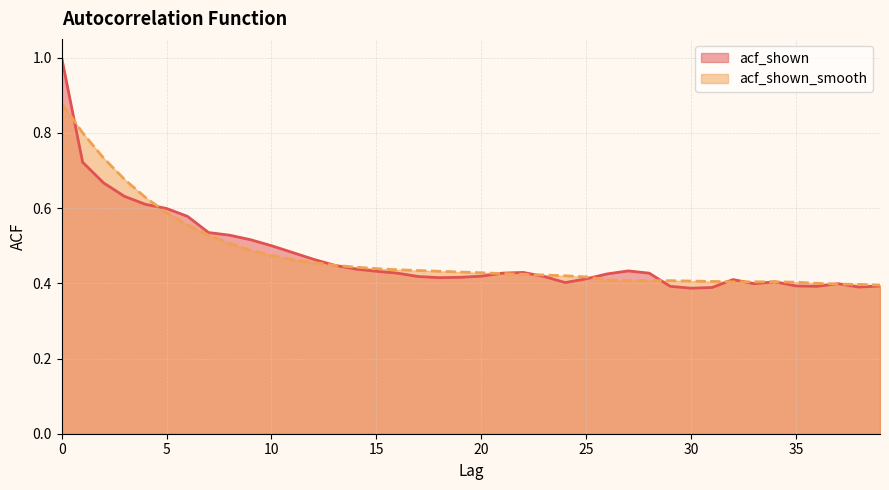

Between which two adjacent categories do acf_shown and acf_shown_smooth first intersect?

0 and 1